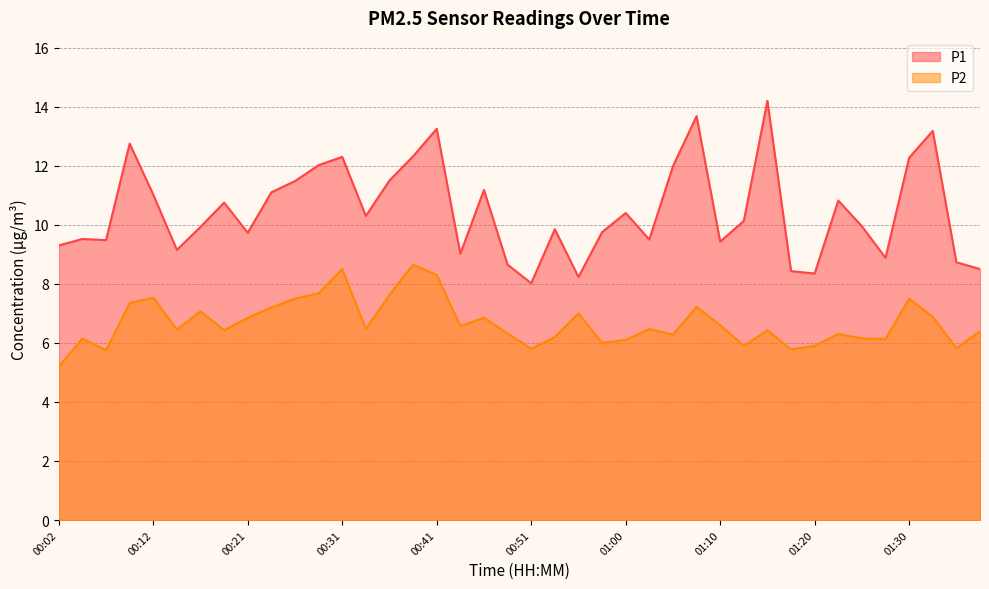

At which category is the sum across all series the highest?

00:41